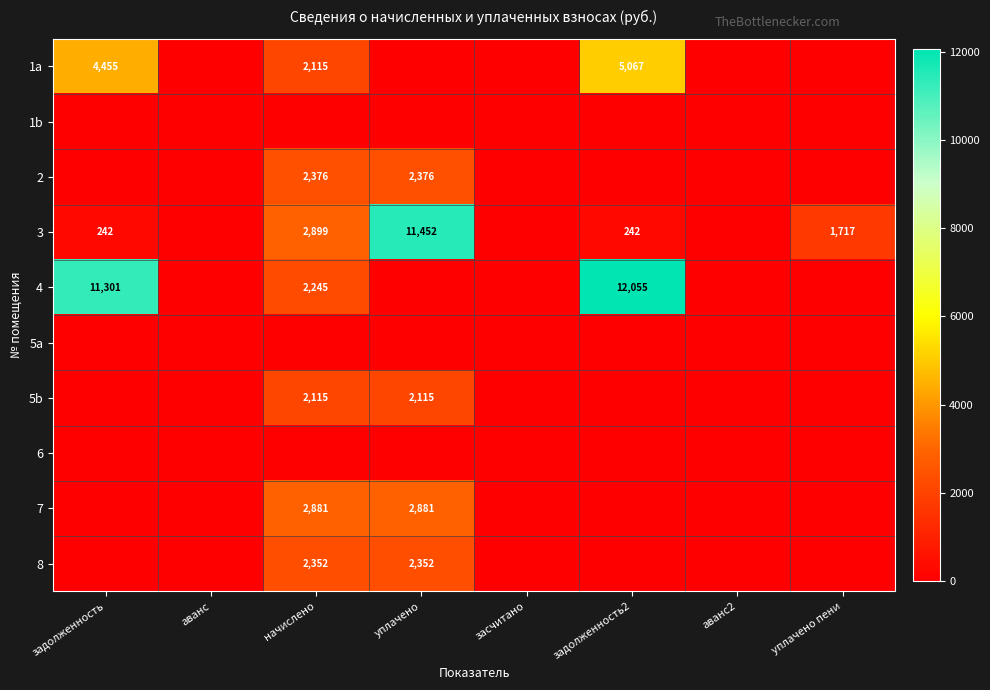

The value of 1a at задолженность is 2141. True or false?

False